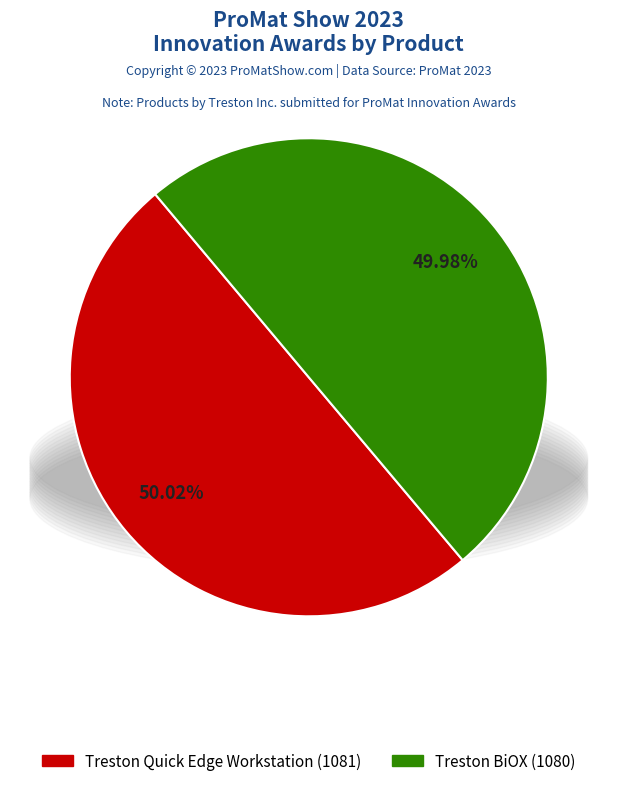

Is there a majority slice in this chart?

Yes